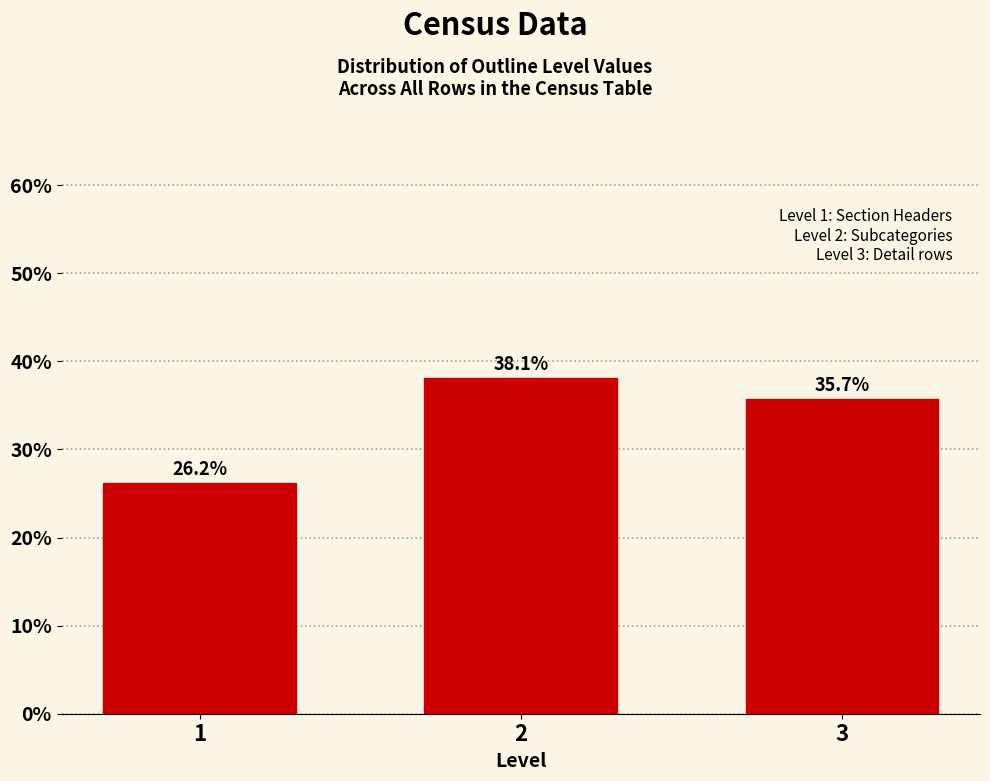

Reading right to left, list all the values displayed in this chart.

3=35.7	2=38.1	1=26.2